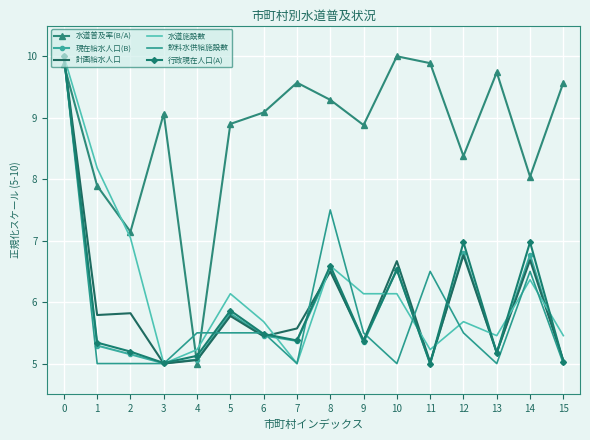

What is the lowest value of the 飲料水供給施設数 series?

5.0